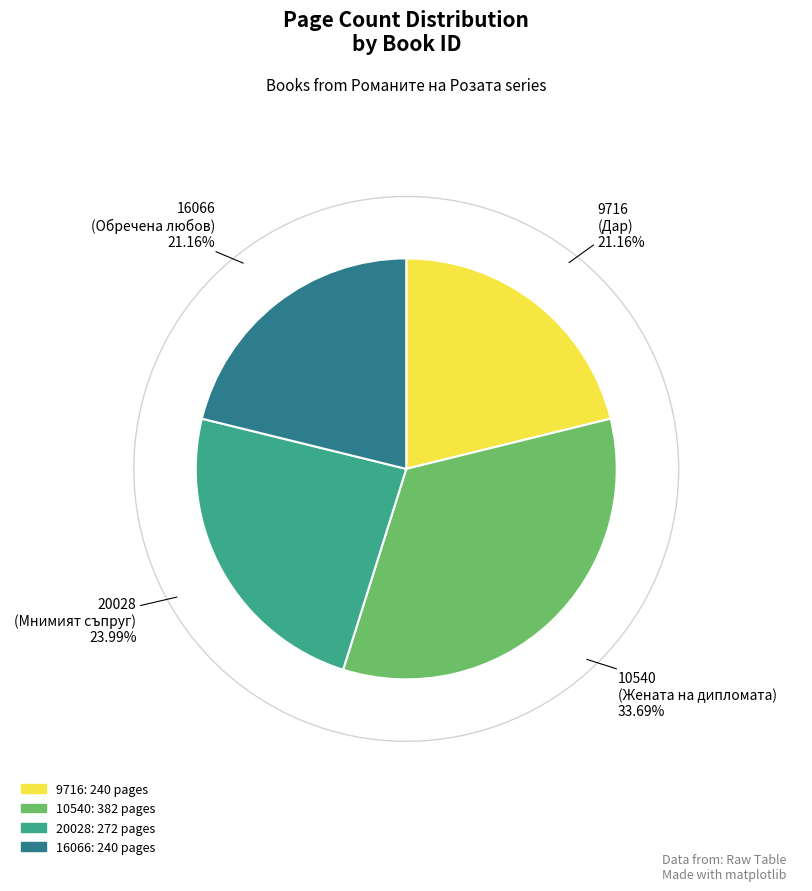

Count the number of slices in the pie.

4